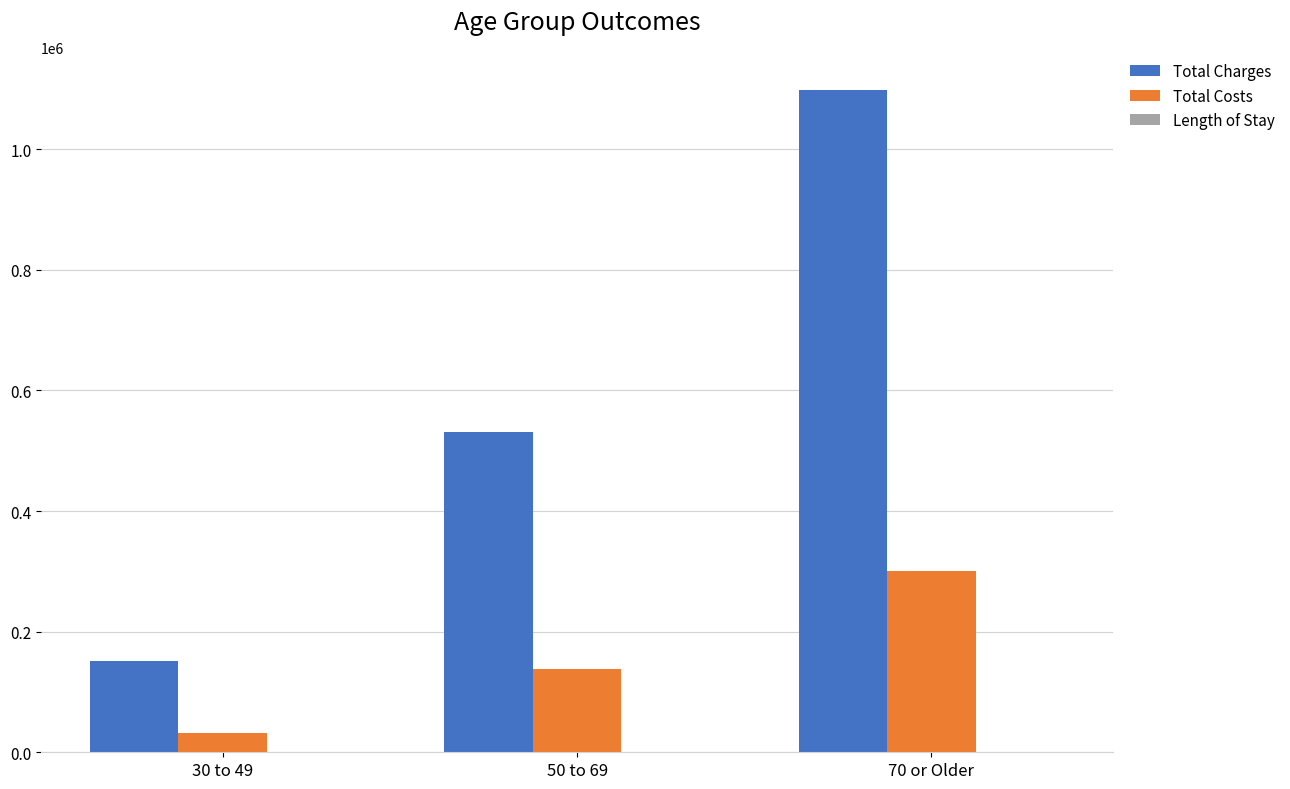

Where is Total Costs nearest to the value 166766?

50 to 69